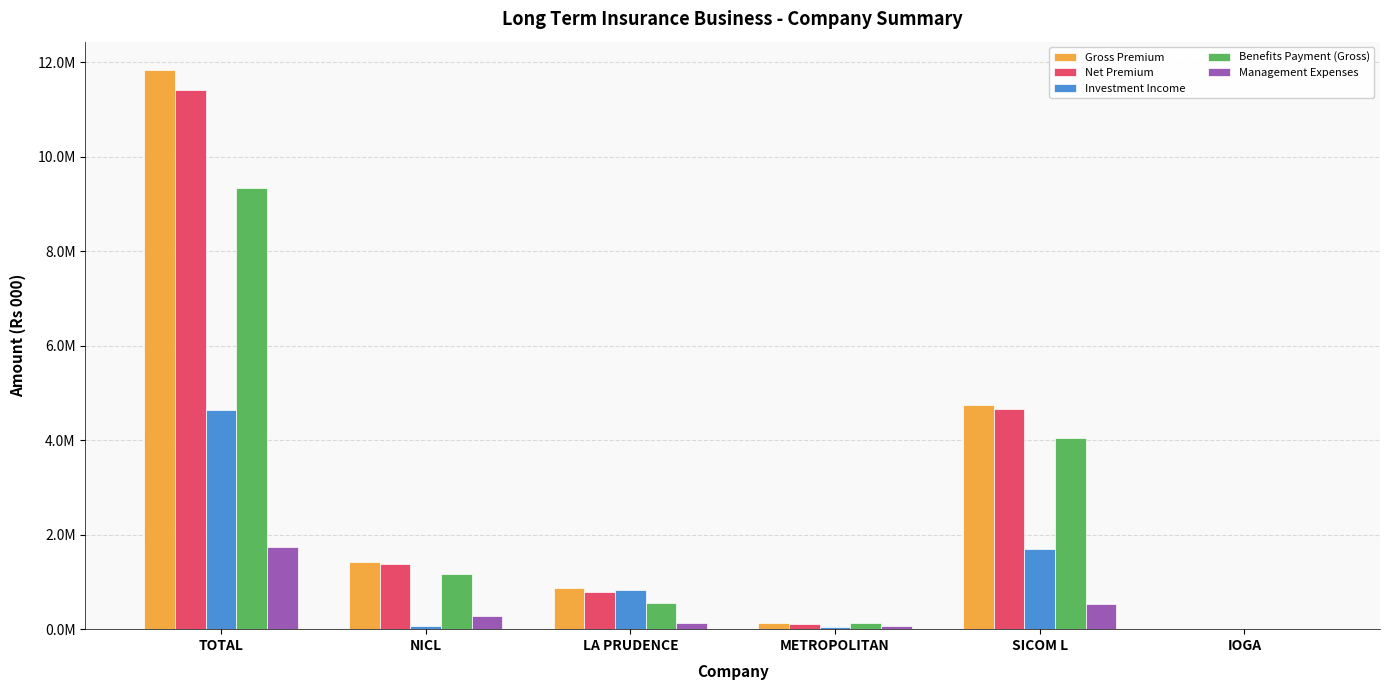

Reading left to right, list all the values displayed in this chart.

Gross Premium: TOTAL=11846374.6	NICL=1417867.3	LA PRUDENCE=876773.5	METROPOLITAN=120481.4	SICOM L=4746443.1	IOGA=2376.3
Net Premium: TOTAL=11414034.8	NICL=1370306.9	LA PRUDENCE=782121.2	METROPOLITAN=103244.6	SICOM L=4656192.8	IOGA=2255.1
Investment Income: TOTAL=4638142.7	NICL=71502.4	LA PRUDENCE=829071.9	METROPOLITAN=45470.0	SICOM L=1700993.7	IOGA=1366.6
Benefits Payment (Gross): TOTAL=9350053.5	NICL=1160448.9	LA PRUDENCE=547826.3	METROPOLITAN=135788.4	SICOM L=4050674.2	IOGA=9471.1
Management Expenses: TOTAL=1745728.7	NICL=280788.3	LA PRUDENCE=124494.9	METROPOLITAN=60089.8	SICOM L=534502.2	IOGA=697.6